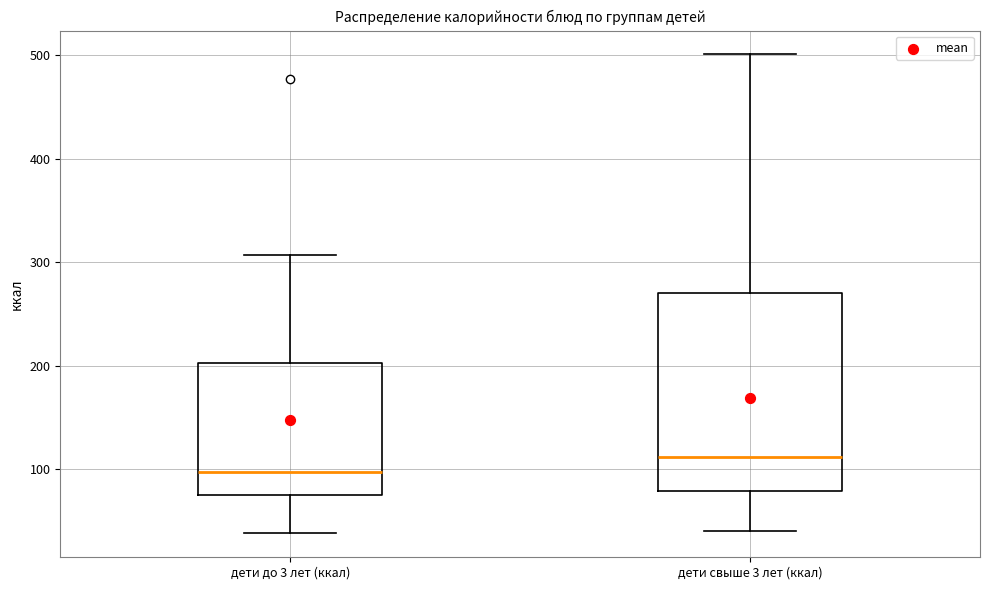

Where does the upper whisker of the box for дети свыше 3 лет (ккал) end on the y-axis? The values are not printed on the chart, so give them approximately, as read against the axis.

500